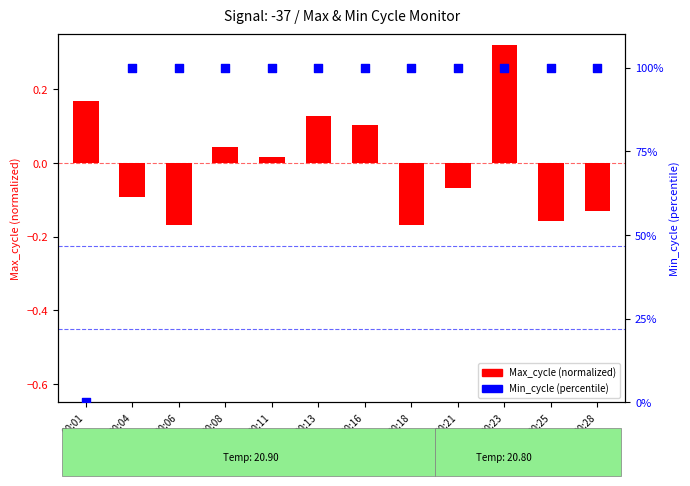

What are all the series names shown in the legend?

Max_cycle (normalized), Min_cycle (percentile)